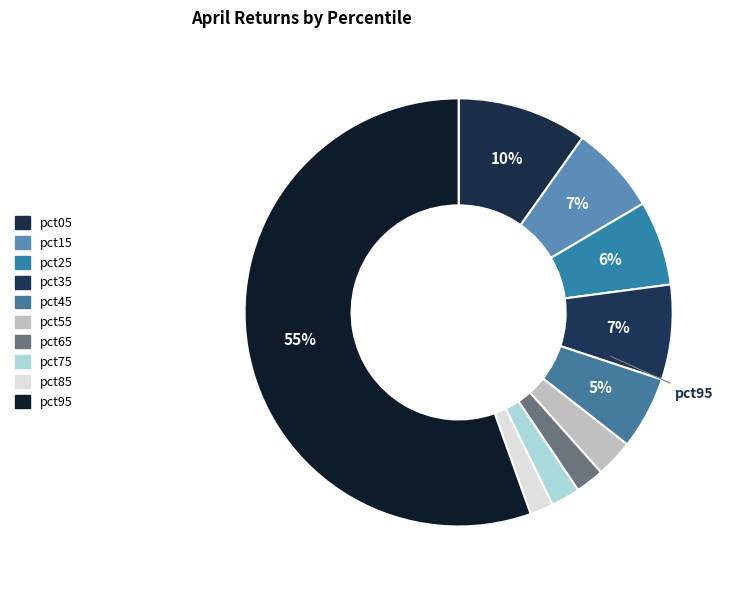

Which has a higher value, pct55 or pct65?

pct55